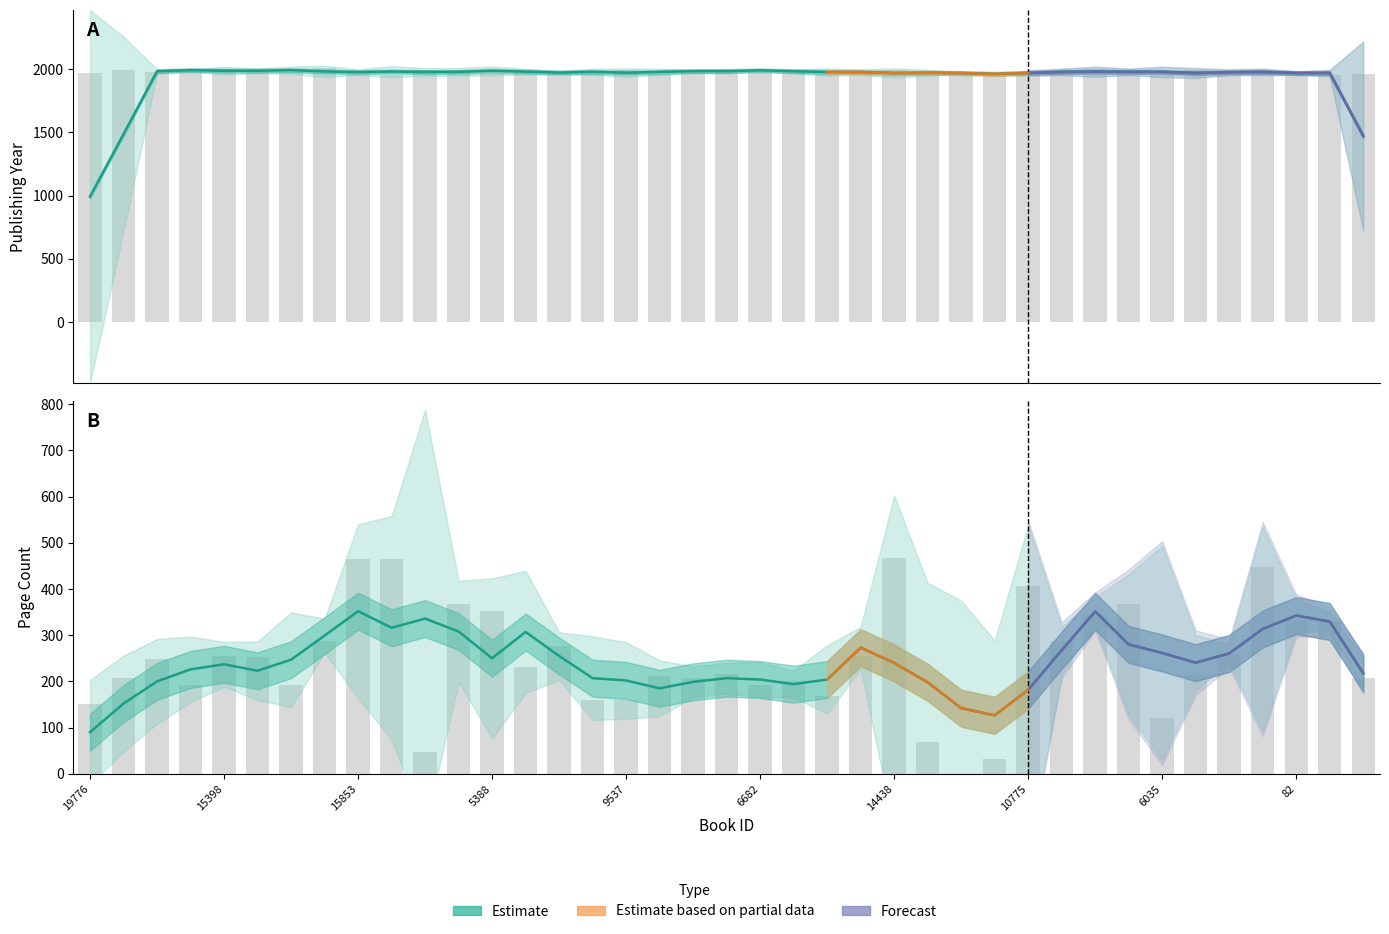

What is the minimum value shown in the chart?

90.0